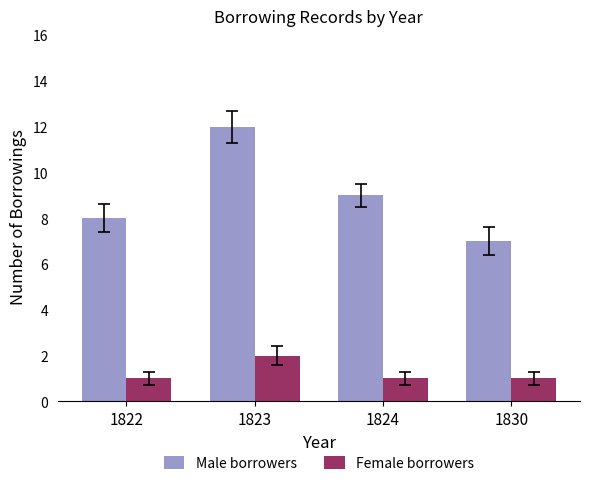

Is it true that Male borrowers equals 9 at 1824?

True